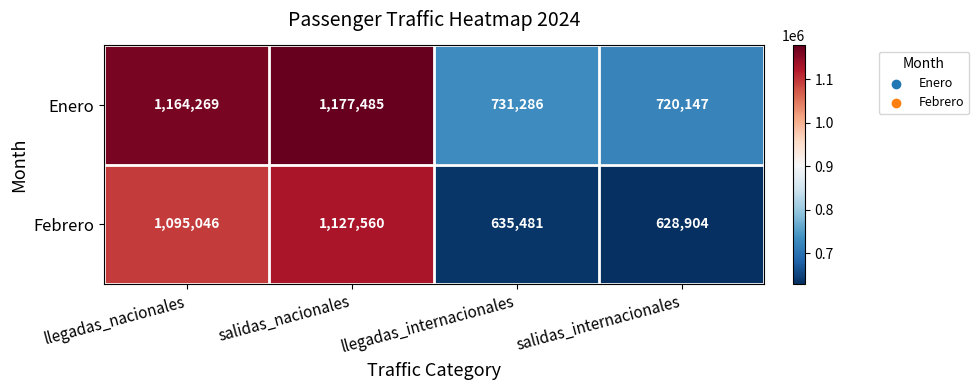

What is the minimum value shown in the chart?

628904